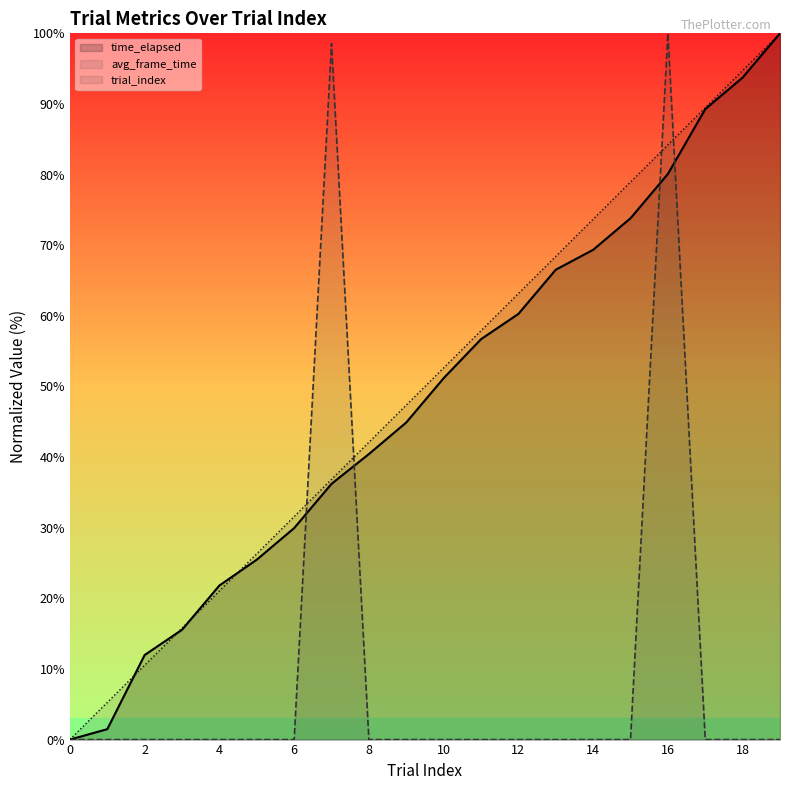

How many values in the time_elapsed series are below 51?

10